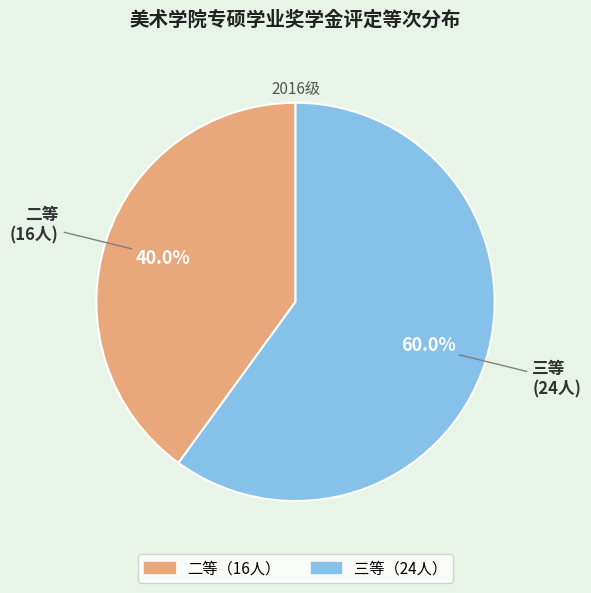

Does any single category account for the majority?

Yes